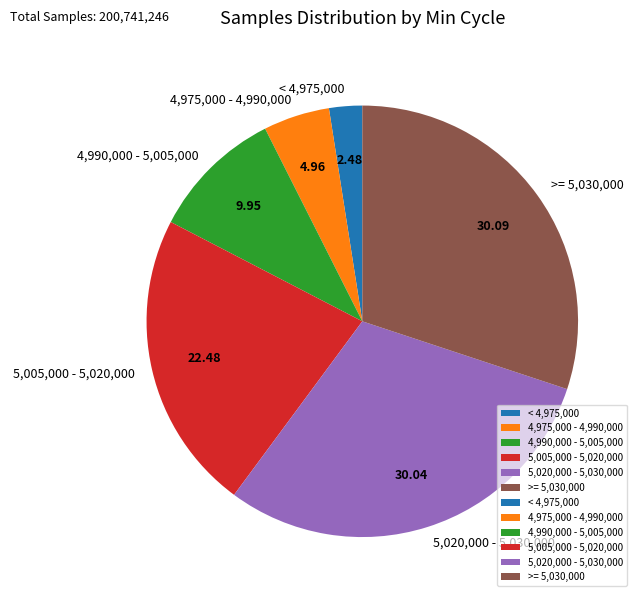

Is the sum of 5,005,000 - 5,020,000 and 4,975,000 - 4,990,000 greater than half?

No